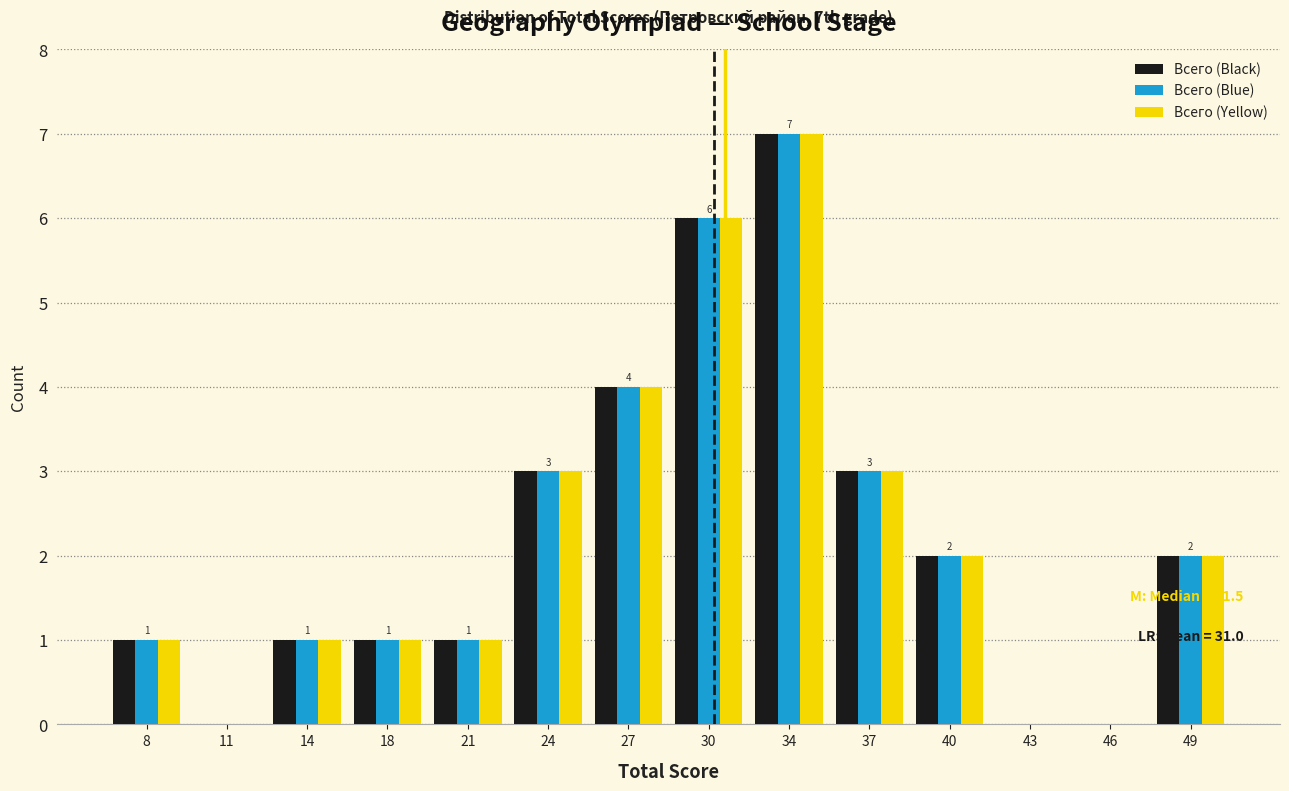

True or false: Всего (Black) has a value of 1 at 37.

False